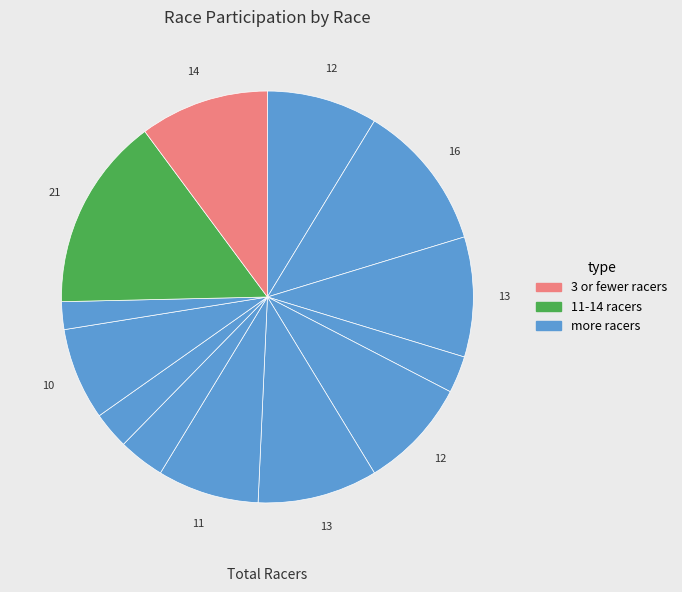

Count the number of slices in the pie.

13